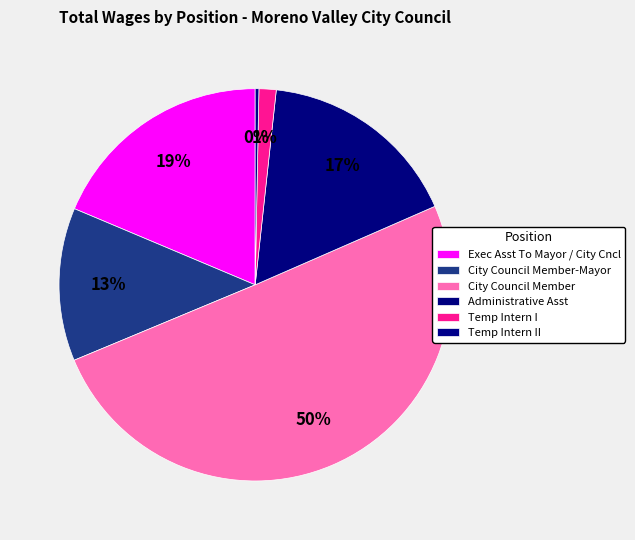

Which has a higher value, City Council Member-Mayor or Temp Intern I?

City Council Member-Mayor